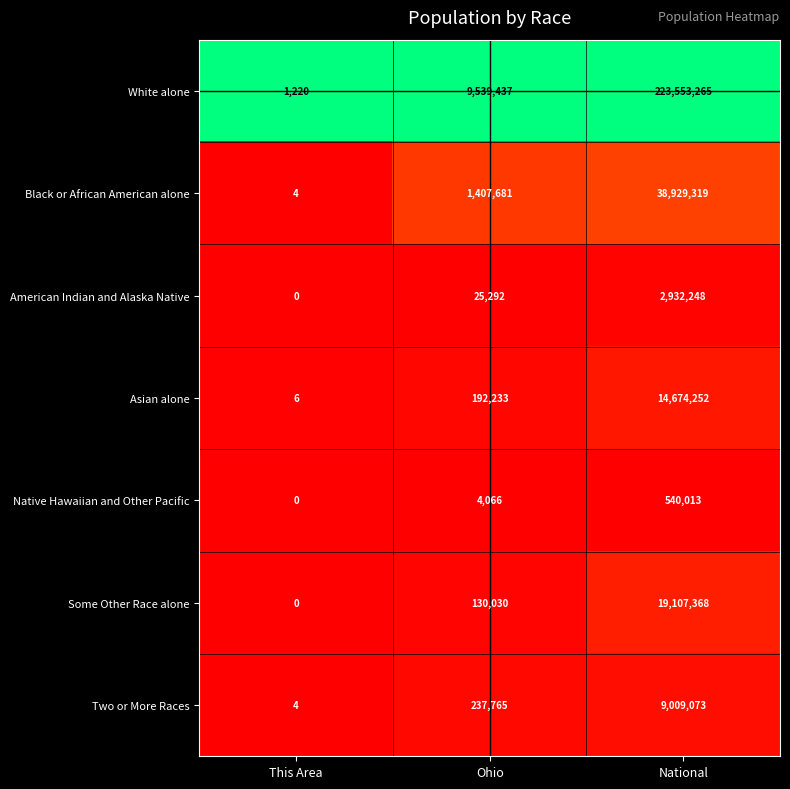

Is it true that American Indian and Alaska Native equals 4709963 at National?

False